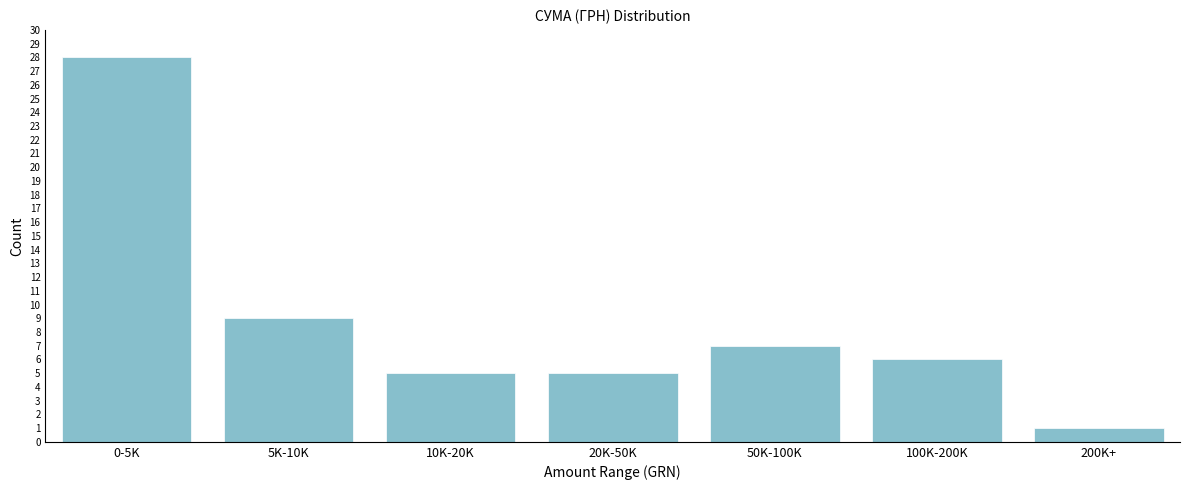

Reading right to left, extract all data points from this chart.

1	6	7	5	5	9	28